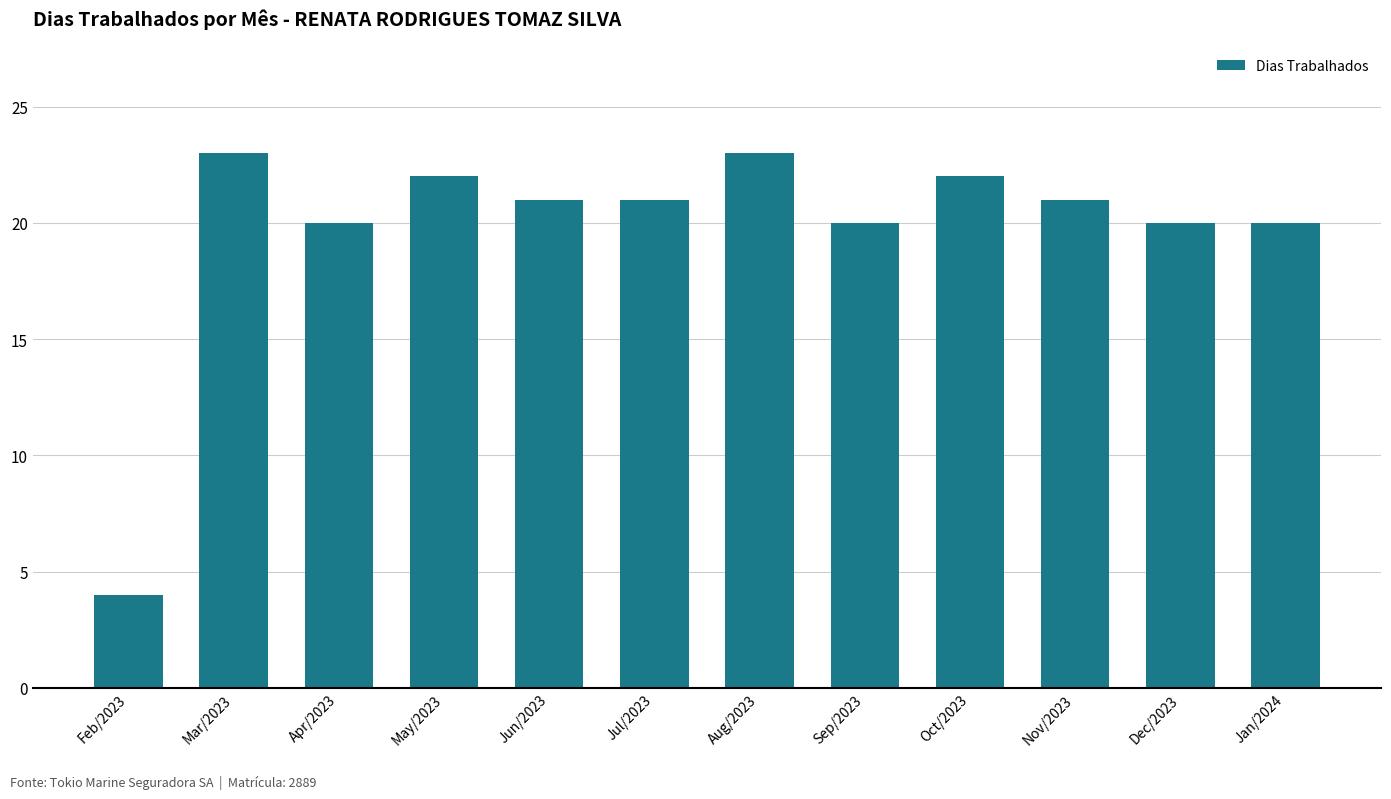

At which category does the chart reach its minimum across all series?

Feb/2023